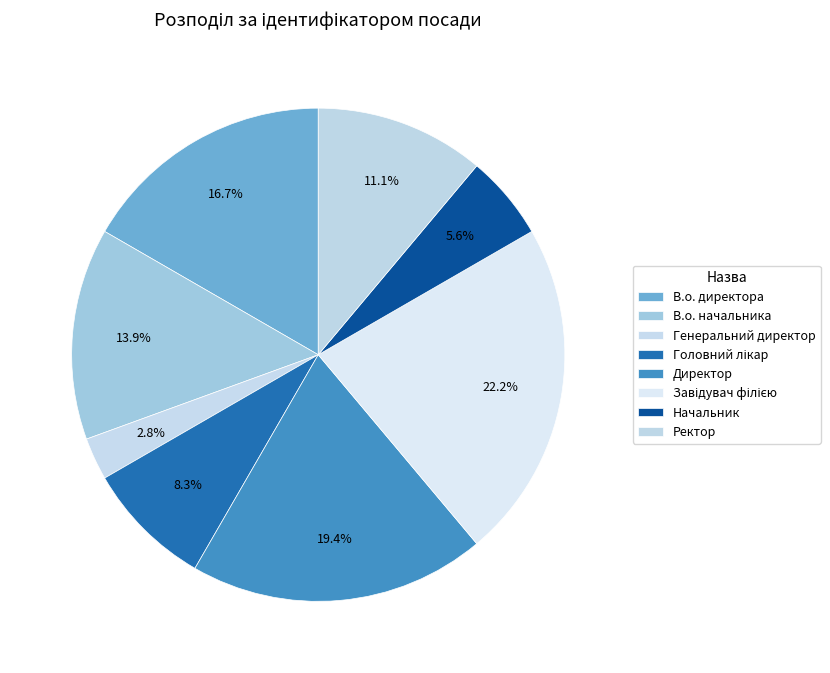

Approximately how many times larger is the value at В.о. начальника compared to Ректор?

1.2